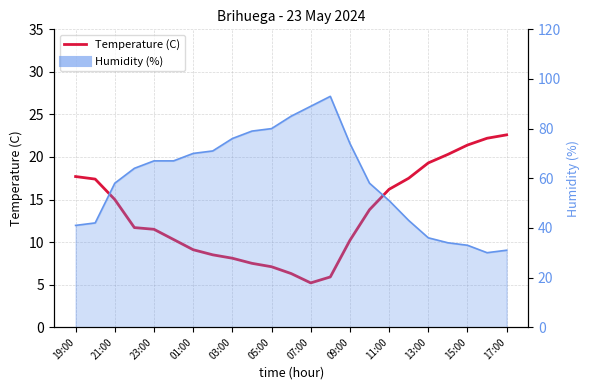

The chart shows a value of 5.9 at 13. True or false?

True